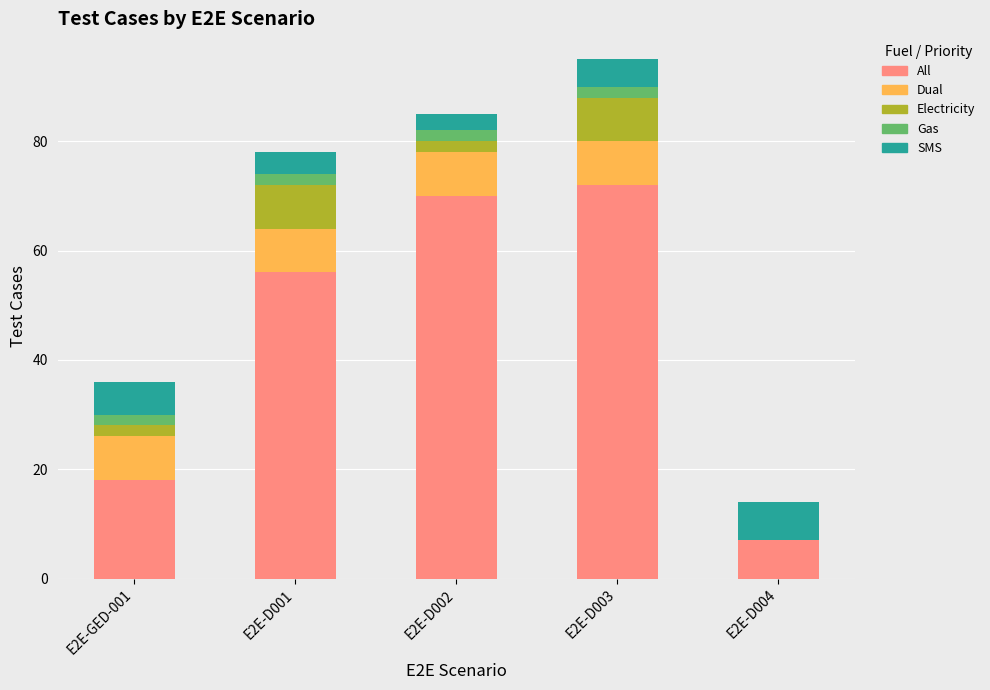

What is the highest value of the All series?

72